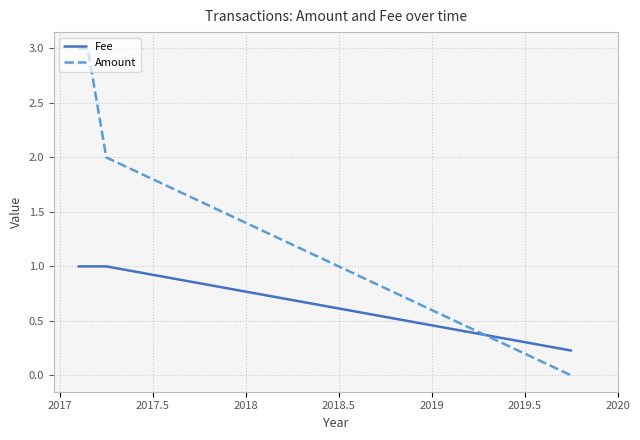

Which series has the largest range (max minus min)?

Amount